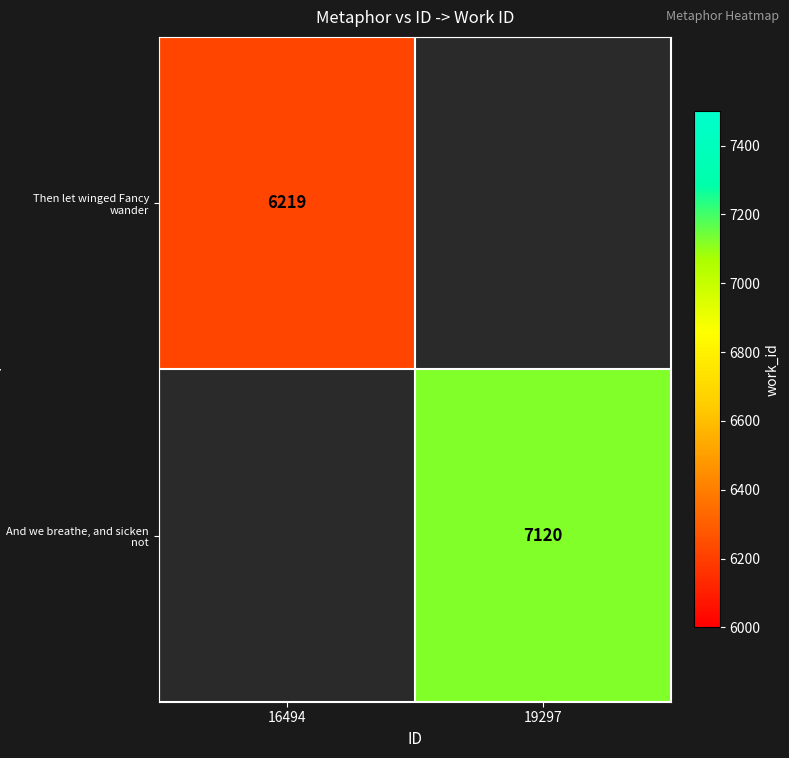

Is it true that Then let winged Fancy wander equals 8932 at 16494?

False